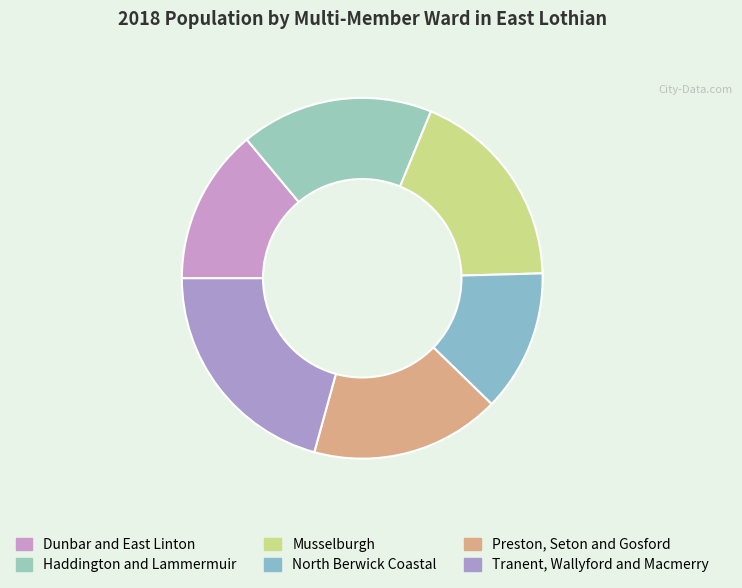

Count the number of slices in the pie.

6